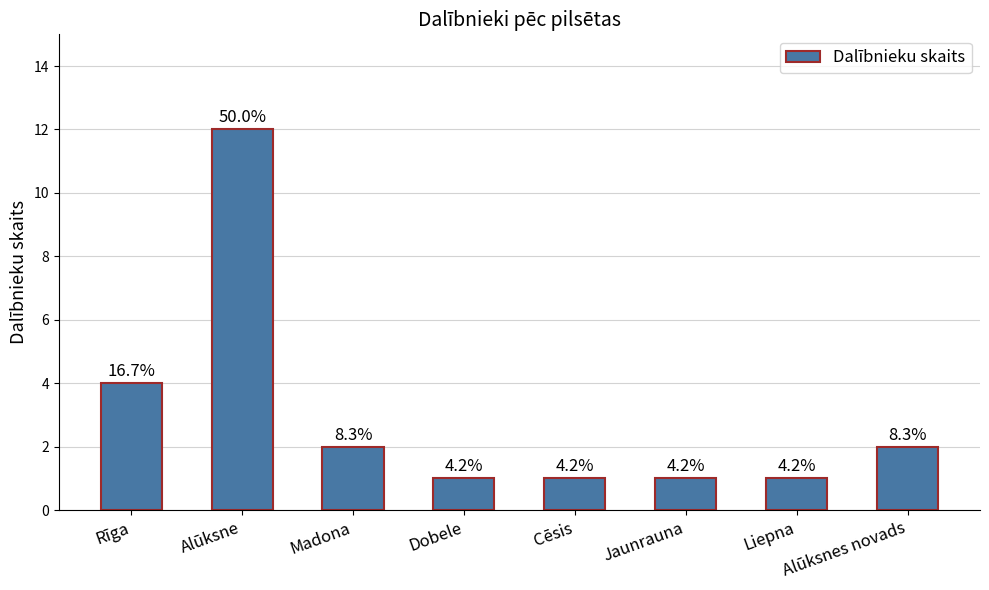

Read the value at Cēsis.

1